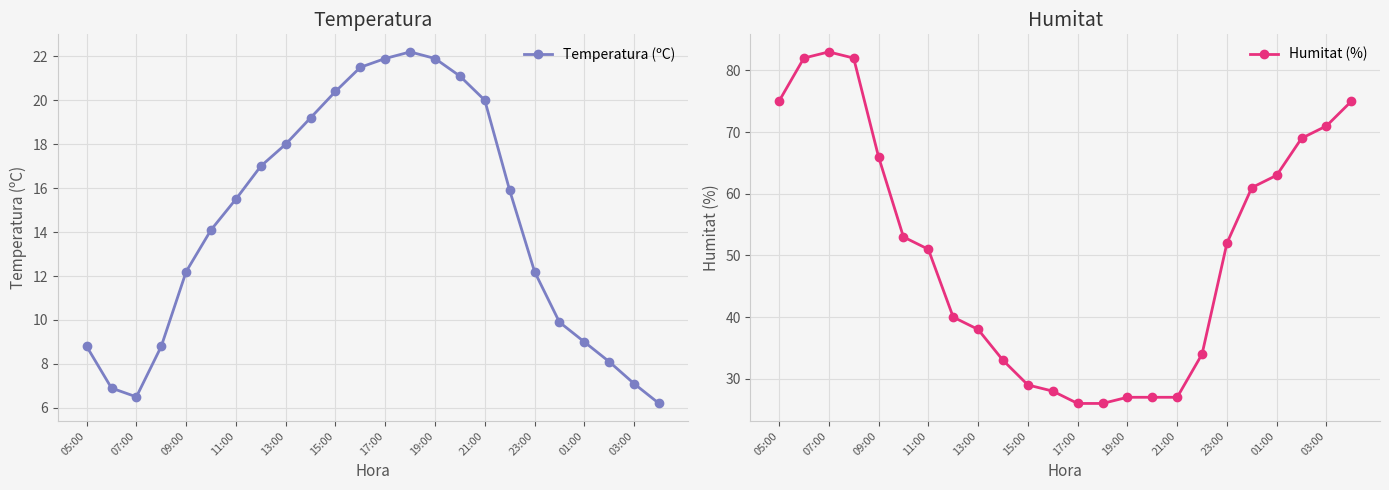

At how many categories does at least one series exceed 74?

5